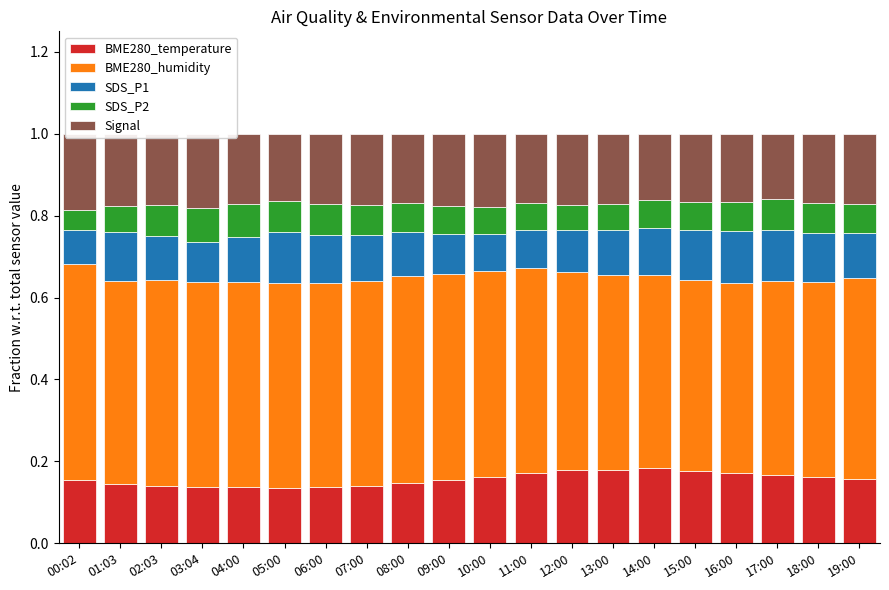

Reading left to right, transcribe all the data shown in this chart.

BME280_temperature: 00:02=0.2	01:03=0.1	02:03=0.1	03:04=0.1	04:00=0.1	05:00=0.1	06:00=0.1	07:00=0.1	08:00=0.1	09:00=0.2	10:00=0.2	11:00=0.2	12:00=0.2	13:00=0.2	14:00=0.2	15:00=0.2	16:00=0.2	17:00=0.2	18:00=0.2	19:00=0.2
BME280_humidity: 00:02=0.5	01:03=0.5	02:03=0.5	03:04=0.5	04:00=0.5	05:00=0.5	06:00=0.5	07:00=0.5	08:00=0.5	09:00=0.5	10:00=0.5	11:00=0.5	12:00=0.5	13:00=0.5	14:00=0.5	15:00=0.5	16:00=0.5	17:00=0.5	18:00=0.5	19:00=0.5
SDS_P1: 00:02=0.1	01:03=0.1	02:03=0.1	03:04=0.1	04:00=0.1	05:00=0.1	06:00=0.1	07:00=0.1	08:00=0.1	09:00=0.1	10:00=0.1	11:00=0.1	12:00=0.1	13:00=0.1	14:00=0.1	15:00=0.1	16:00=0.1	17:00=0.1	18:00=0.1	19:00=0.1
SDS_P2: 00:02=0.1	01:03=0.1	02:03=0.1	03:04=0.1	04:00=0.1	05:00=0.1	06:00=0.1	07:00=0.1	08:00=0.1	09:00=0.1	10:00=0.1	11:00=0.1	12:00=0.1	13:00=0.1	14:00=0.1	15:00=0.1	16:00=0.1	17:00=0.1	18:00=0.1	19:00=0.1
Signal: 00:02=0.2	01:03=0.2	02:03=0.2	03:04=0.2	04:00=0.2	05:00=0.2	06:00=0.2	07:00=0.2	08:00=0.2	09:00=0.2	10:00=0.2	11:00=0.2	12:00=0.2	13:00=0.2	14:00=0.2	15:00=0.2	16:00=0.2	17:00=0.2	18:00=0.2	19:00=0.2